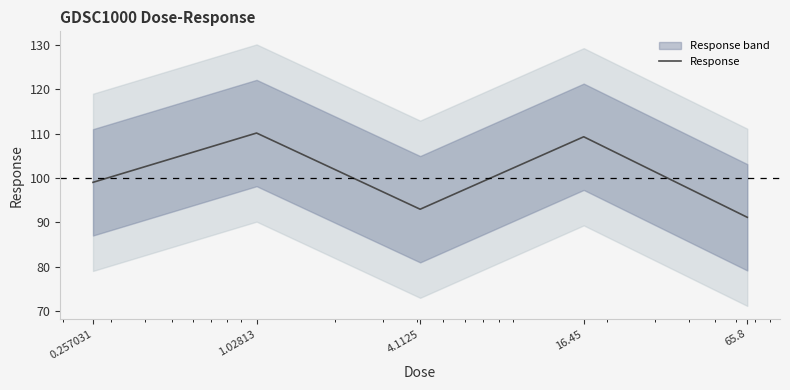

How many values exceed 99?

3